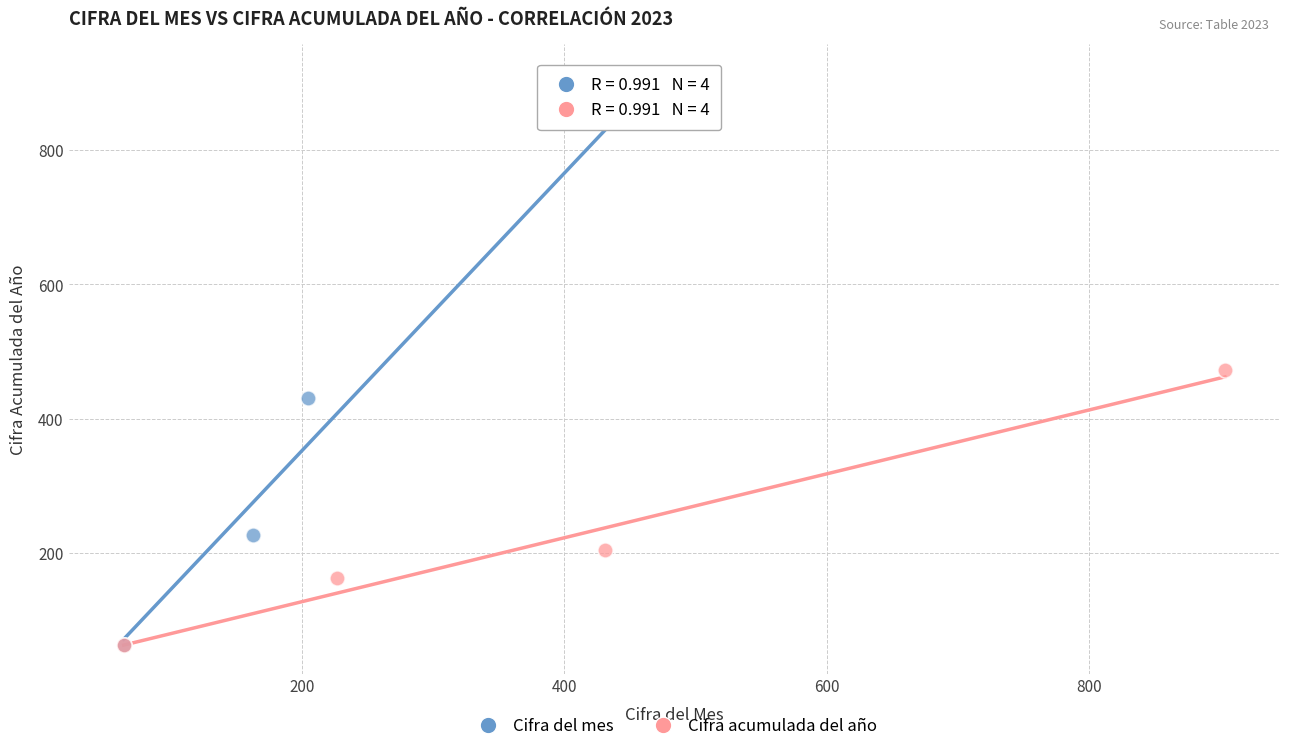

What are all the series names shown in the legend?

Cifra del mes, Cifra acumulada del año